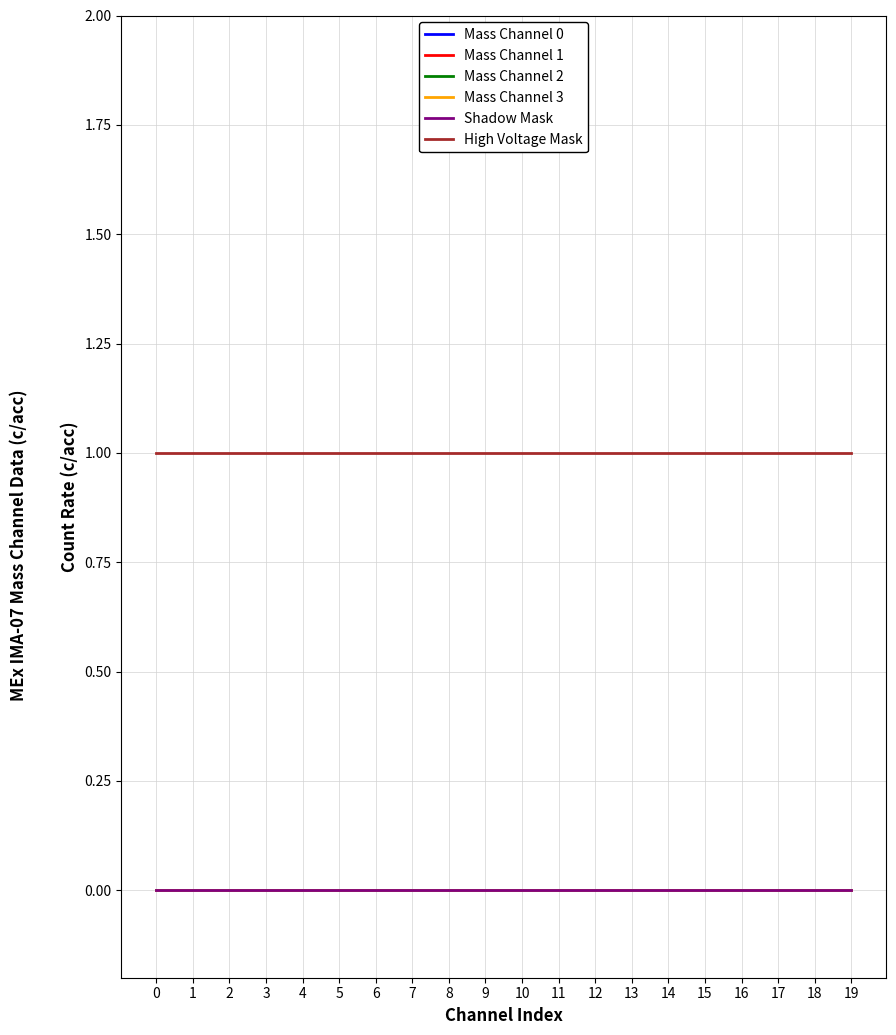

Reading left to right, extract all data points from this chart.

Mass Channel 0: 0=0	1=0	2=0	3=0	4=0	5=0	6=0	7=0	8=0	9=0	10=0	11=0	12=0	13=0	14=0	15=0	16=0	17=0	18=0	19=0
Mass Channel 1: 0=0	1=0	2=0	3=0	4=0	5=0	6=0	7=0	8=0	9=0	10=0	11=0	12=0	13=0	14=0	15=0	16=0	17=0	18=0	19=0
Mass Channel 2: 0=0	1=0	2=0	3=0	4=0	5=0	6=0	7=0	8=0	9=0	10=0	11=0	12=0	13=0	14=0	15=0	16=0	17=0	18=0	19=0
Mass Channel 3: 0=0	1=0	2=0	3=0	4=0	5=0	6=0	7=0	8=0	9=0	10=0	11=0	12=0	13=0	14=0	15=0	16=0	17=0	18=0	19=0
Shadow Mask: 0=0	1=0	2=0	3=0	4=0	5=0	6=0	7=0	8=0	9=0	10=0	11=0	12=0	13=0	14=0	15=0	16=0	17=0	18=0	19=0
High Voltage Mask: 0=1	1=1	2=1	3=1	4=1	5=1	6=1	7=1	8=1	9=1	10=1	11=1	12=1	13=1	14=1	15=1	16=1	17=1	18=1	19=1